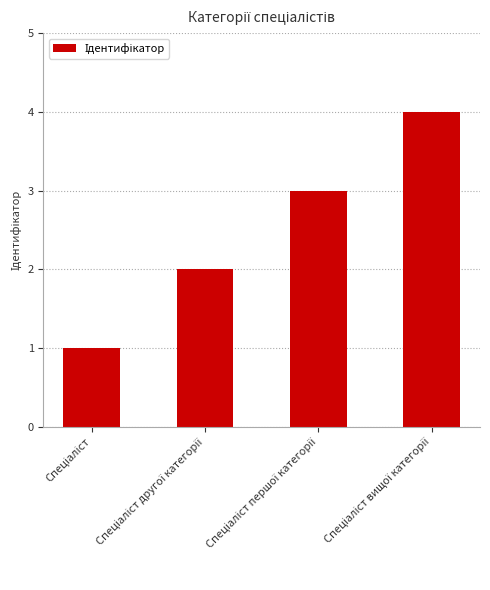

What is the difference between the maximum and minimum values?

3